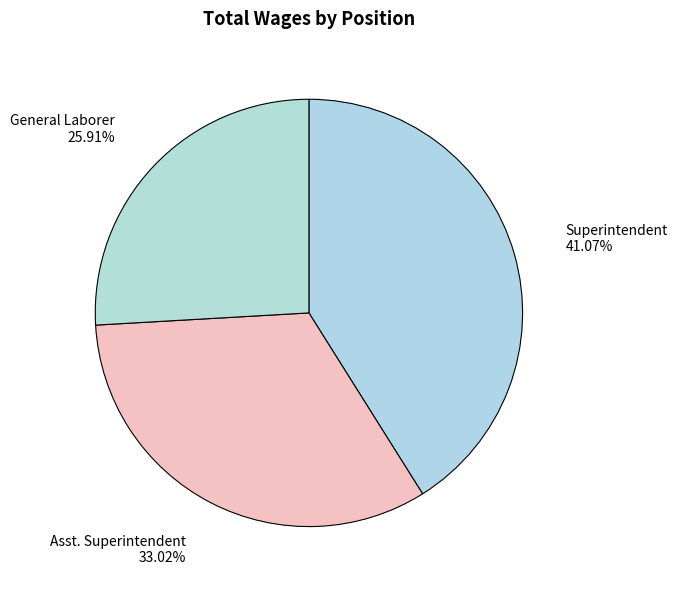

How many slices are in this pie chart?

3